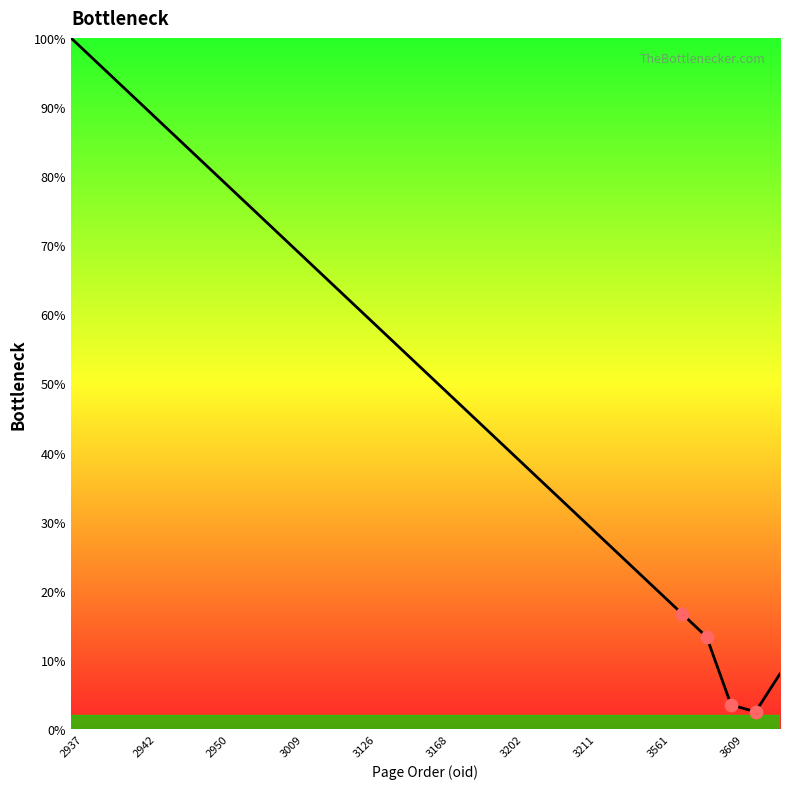

What is the difference between the maximum and minimum values?

97.5